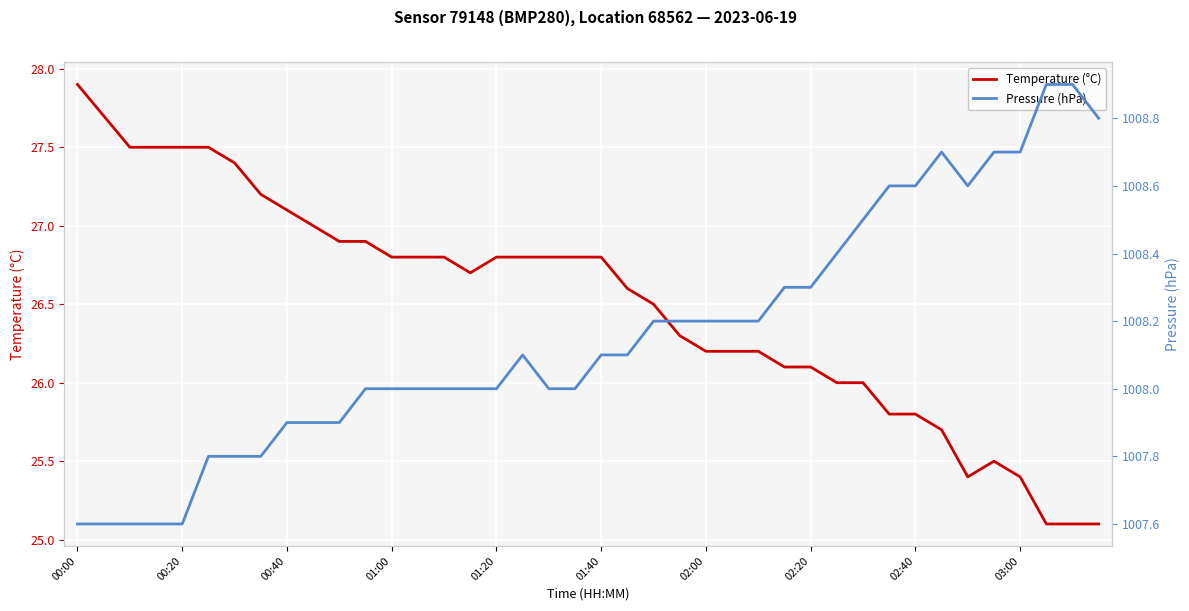

List the series in order of their overall mean, lowest first.

Temperature (°C), Pressure (hPa)